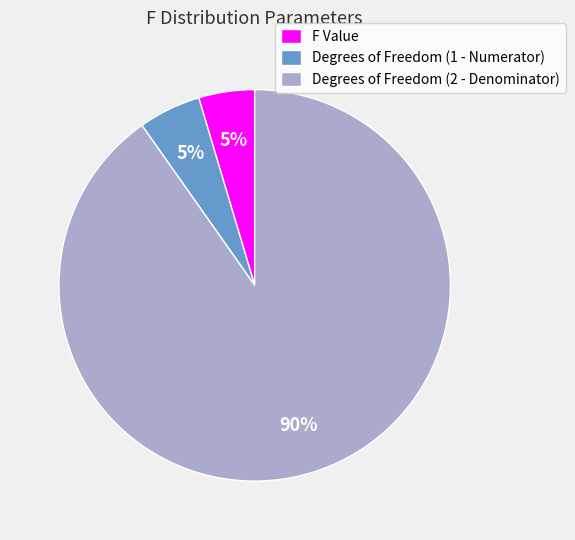

Which slice represents more than half of the pie?

Degrees of Freedom (2 - Denominator)